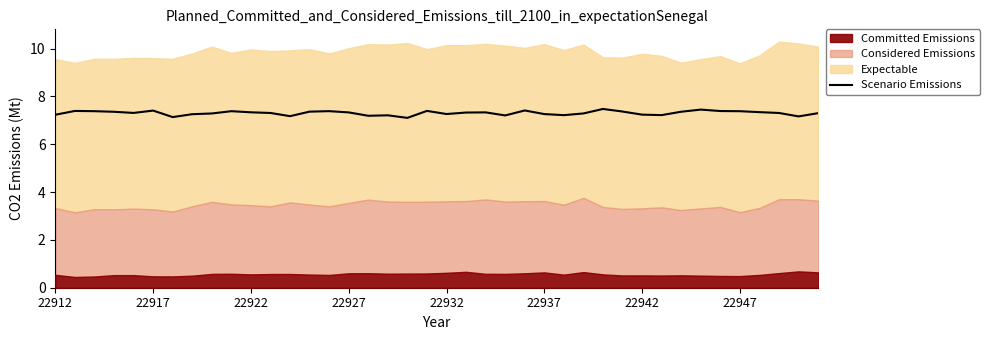

How many interior local valleys (lower than both neighbors) does the data have?

10